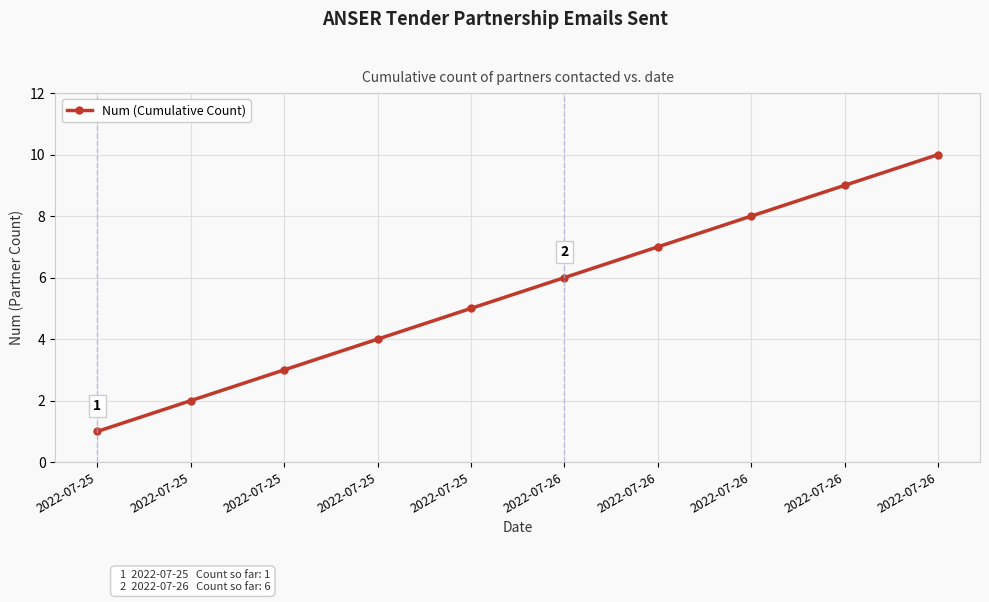

Rank the categories by value from highest to lowest.

2022-07-26, 2022-07-26, 2022-07-26, 2022-07-26, 2022-07-26, 2022-07-25, 2022-07-25, 2022-07-25, 2022-07-25, 2022-07-25